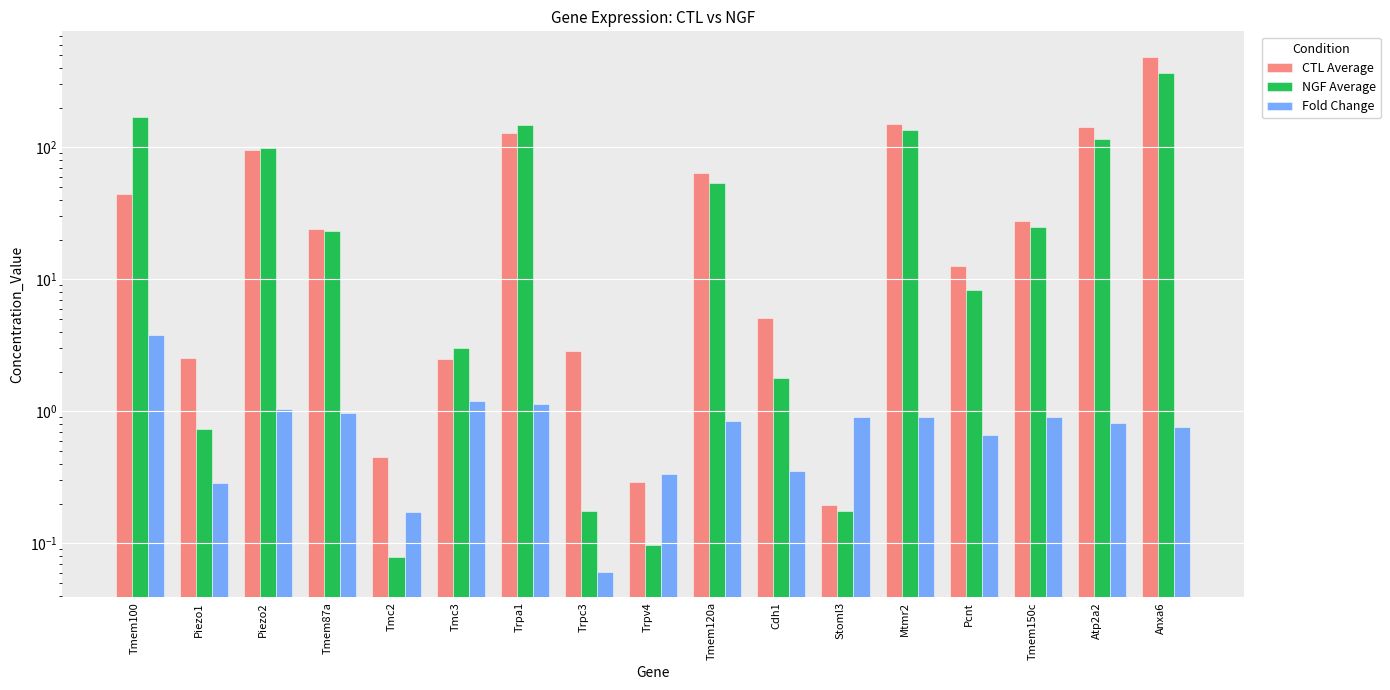

Reading left to right, transcribe all the data shown in this chart.

CTL Average: Tmem100=44.6	Piezo1=2.5	Piezo2=96.0	Tmem87a=24.2	Tmc2=0.5	Tmc3=2.5	Trpa1=129.0	Trpc3=2.9	Trpv4=0.3	Tmem120a=64.4	Cdh1=5.1	Stoml3=0.2	Mtmr2=149.1	Pcnt=12.6	Tmem150c=27.9	Atp2a2=141.8	Anxa6=483.2
NGF Average: Tmem100=169.8	Piezo1=0.7	Piezo2=99.4	Tmem87a=23.4	Tmc2=0.1	Tmc3=3.0	Trpa1=146.7	Trpc3=0.2	Trpv4=0.1	Tmem120a=54.2	Cdh1=1.8	Stoml3=0.2	Mtmr2=135.7	Pcnt=8.3	Tmem150c=25.1	Atp2a2=115.1	Anxa6=366.0
Fold Change: Tmem100=3.8	Piezo1=0.3	Piezo2=1.0	Tmem87a=1.0	Tmc2=0.2	Tmc3=1.2	Trpa1=1.1	Trpc3=0.1	Trpv4=0.3	Tmem120a=0.8	Cdh1=0.4	Stoml3=0.9	Mtmr2=0.9	Pcnt=0.7	Tmem150c=0.9	Atp2a2=0.8	Anxa6=0.8